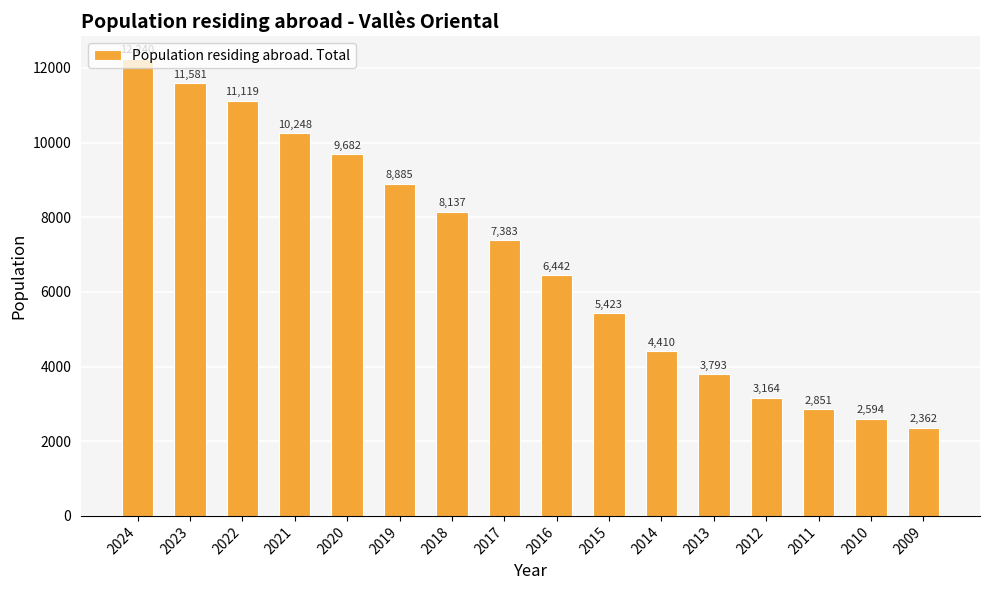

At which label does the data first exceed 7383?

2024